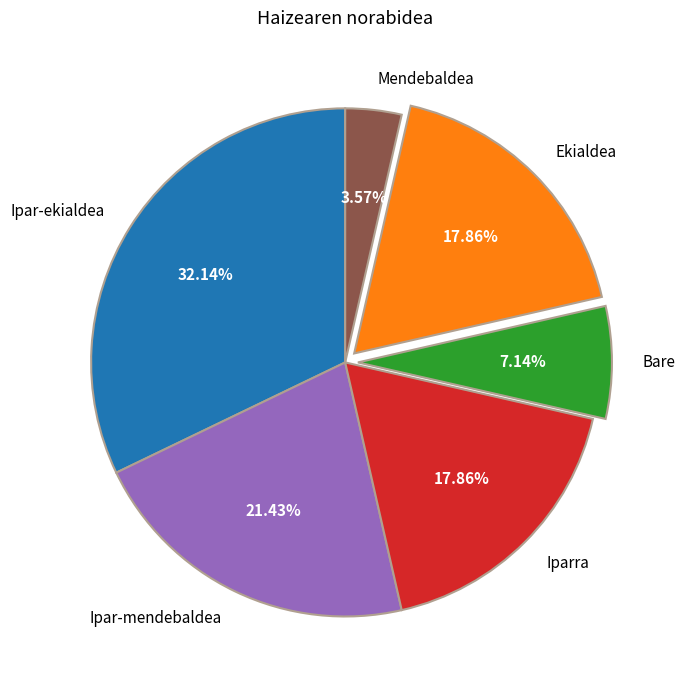

Is there a majority slice in this chart?

No